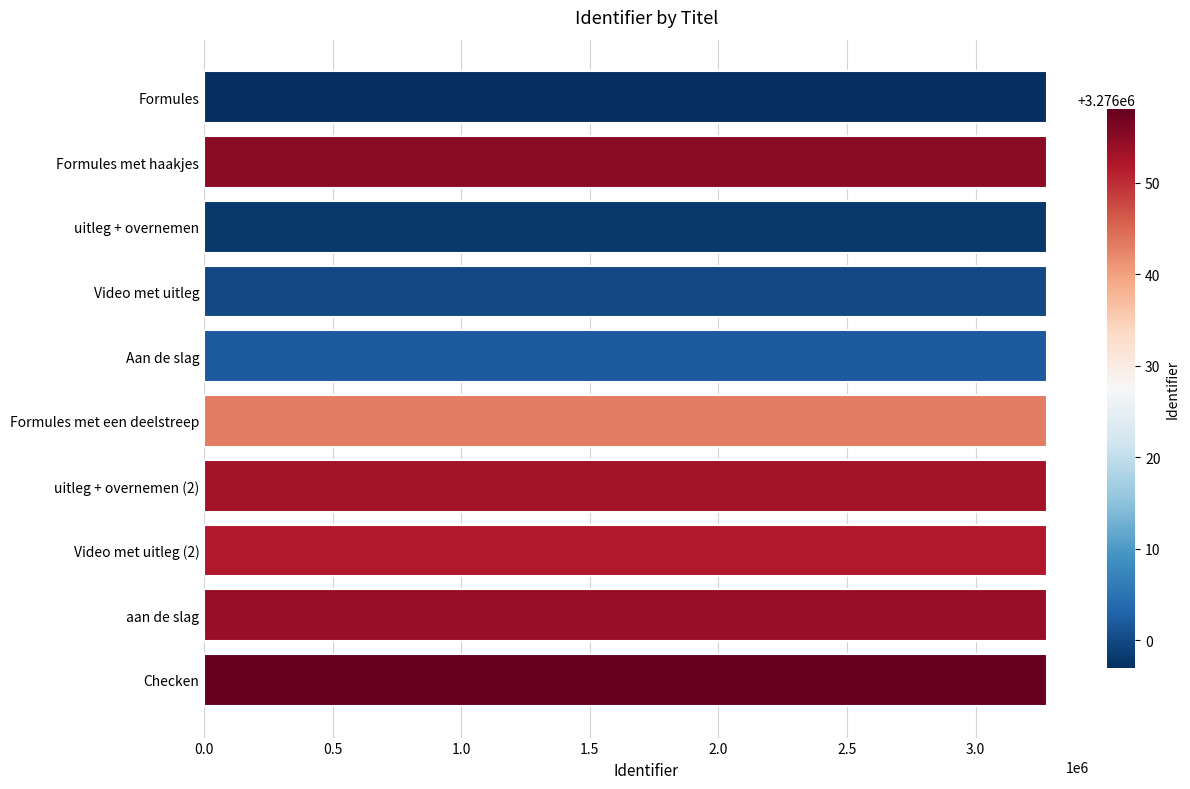

Approximately how many times larger is the value at uitleg + overnemen compared to Video met uitleg (2)?

1.0